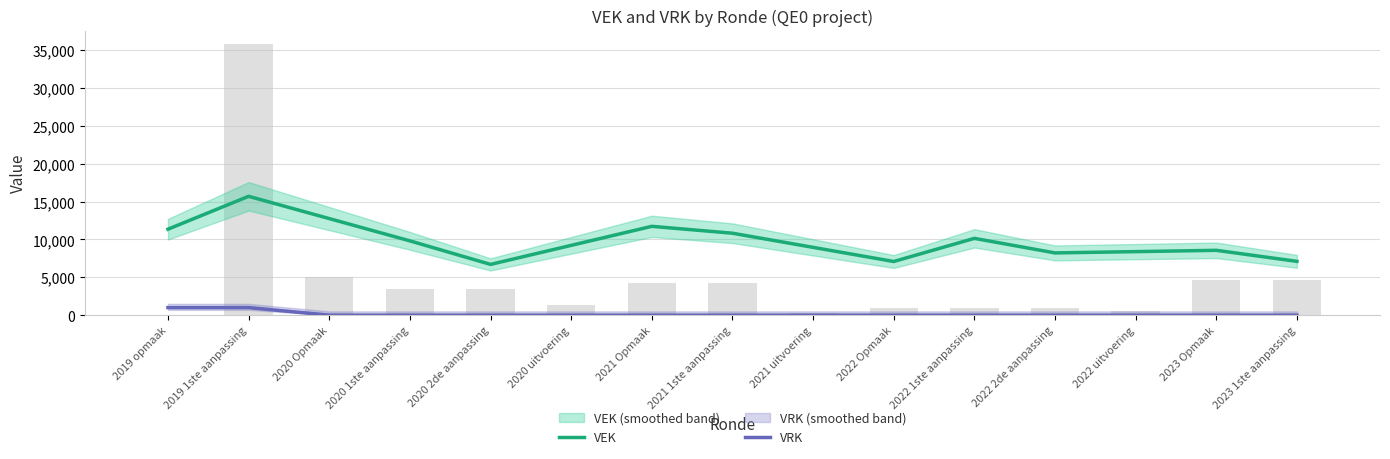

List the series in order of their peak value, highest first.

VEK, VRK